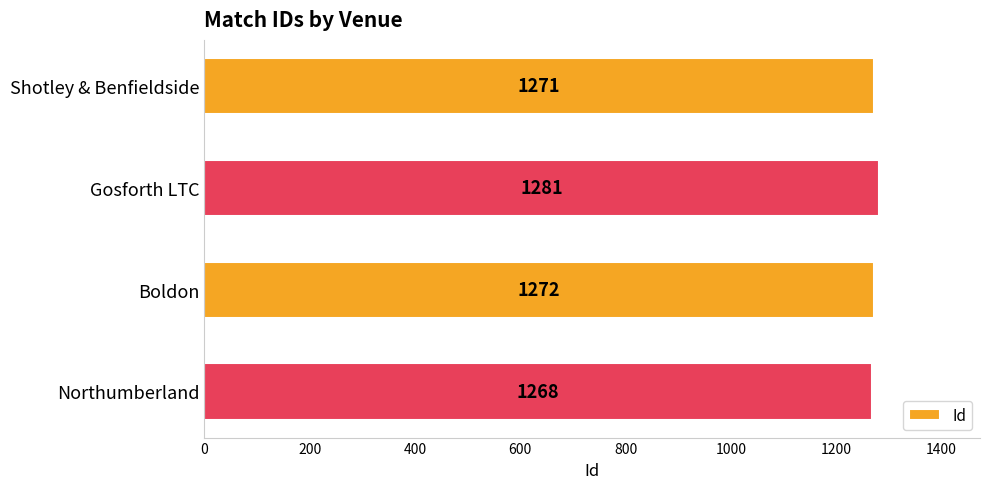

List the labels in order of value, largest first.

Gosforth LTC, Boldon, Shotley & Benfieldside, Northumberland